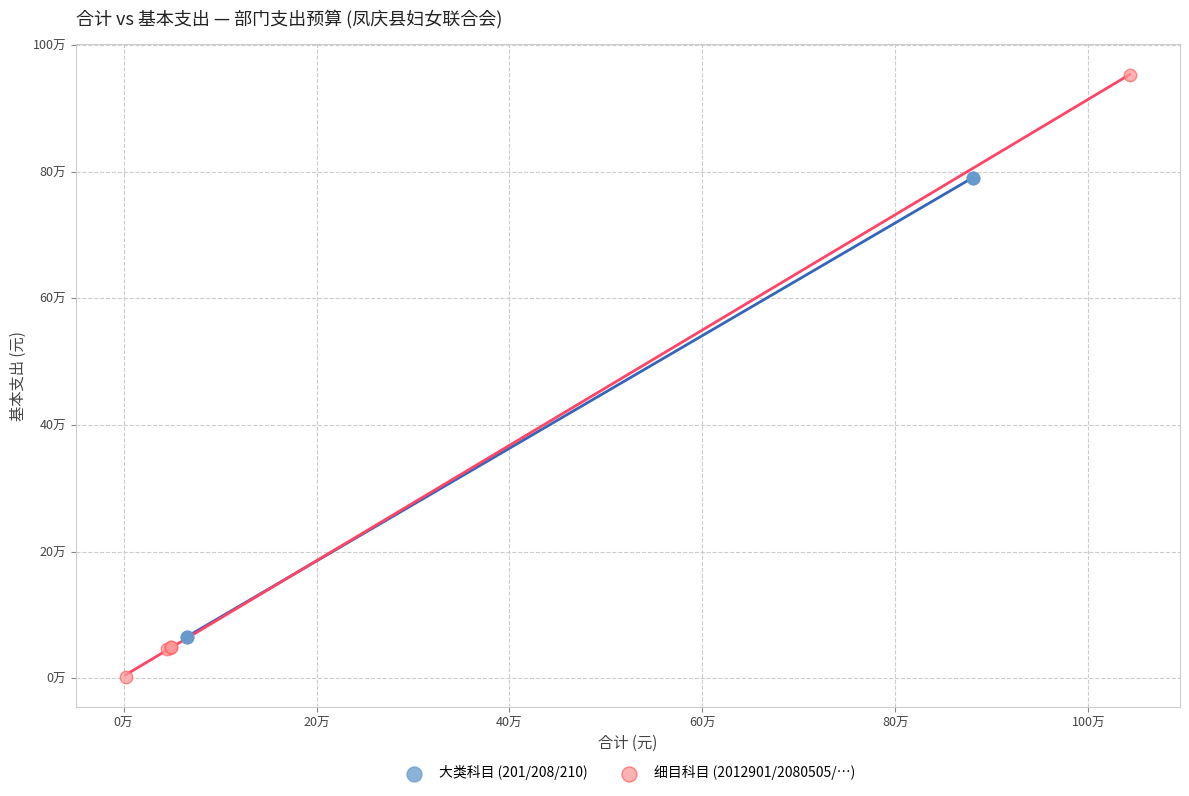

Which series has the widest spread of Y values?

细目科目 (2012901/2080505/…)